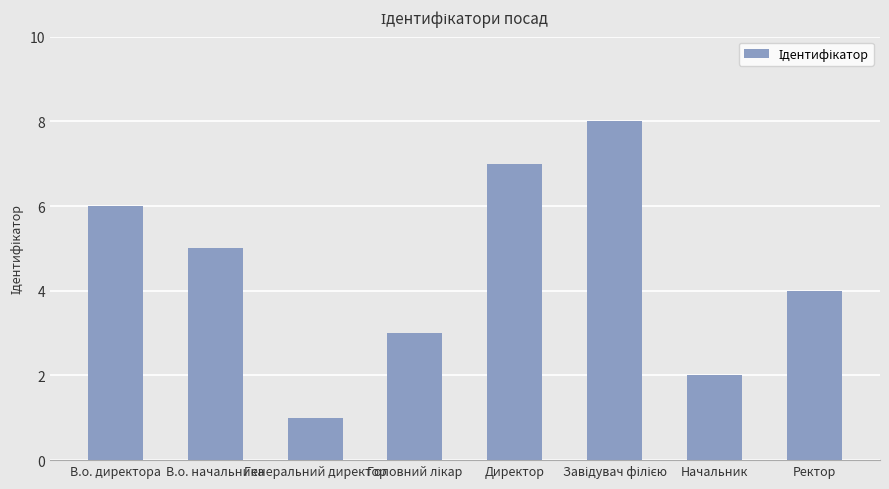

What is the sum of the values at В.о. директора and Директор?

13